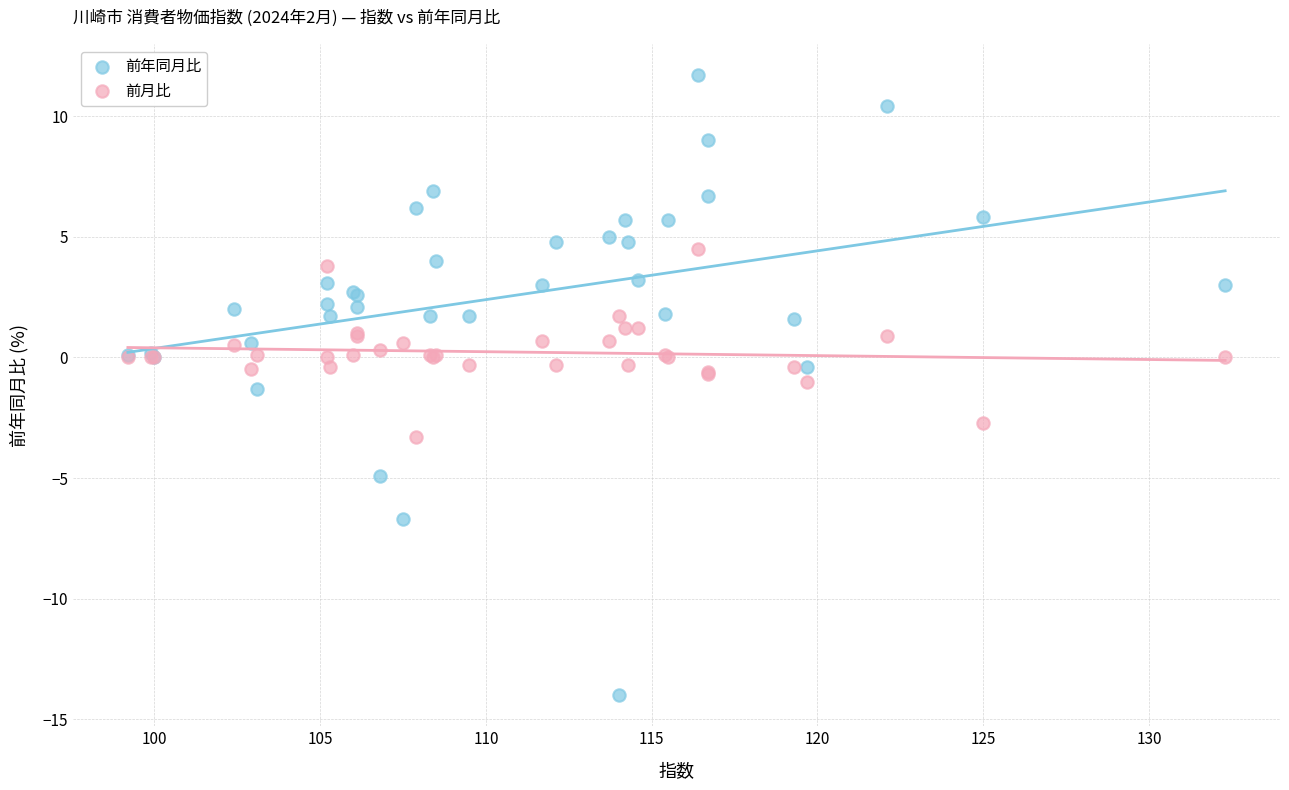

Which series reaches the minimum Y coordinate?

前年同月比